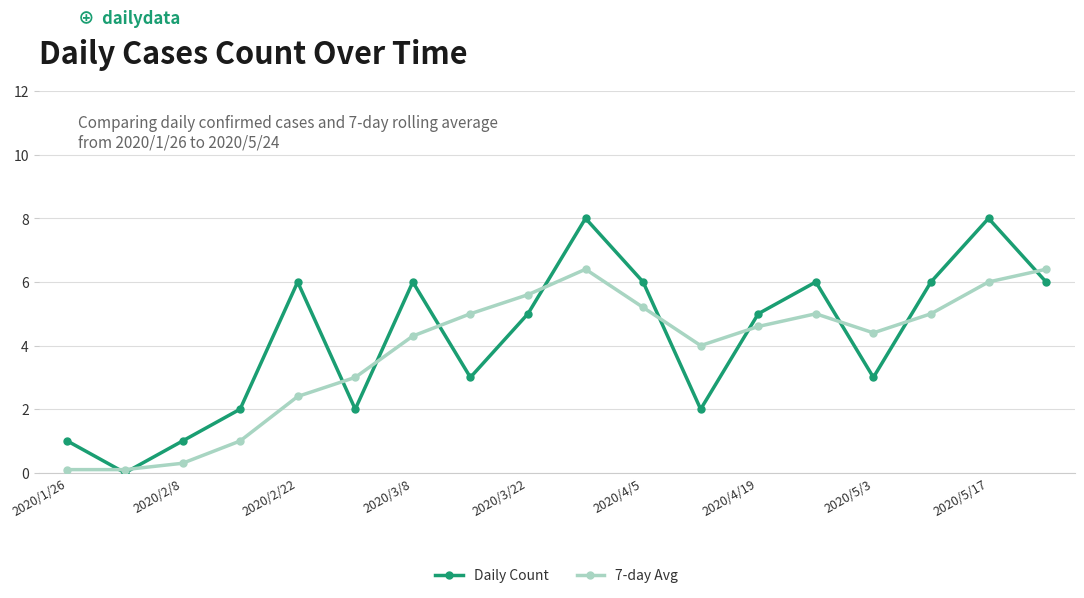

Rank the series by their maximum value, from lowest to highest.

7-day Avg, Daily Count